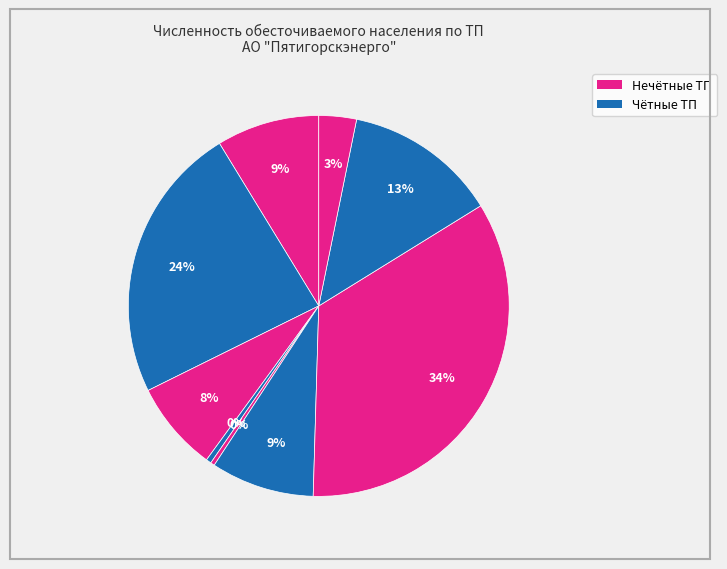

How many segments does this pie chart have?

9